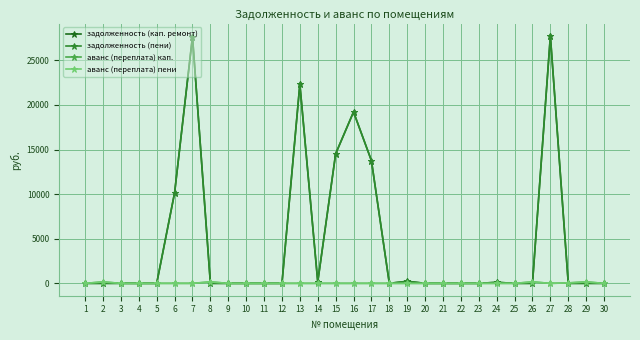

Which series ends up on top after the final intersection of задолженность (кап. ремонт) and аванс (переплата) пени?

аванс (переплата) пени